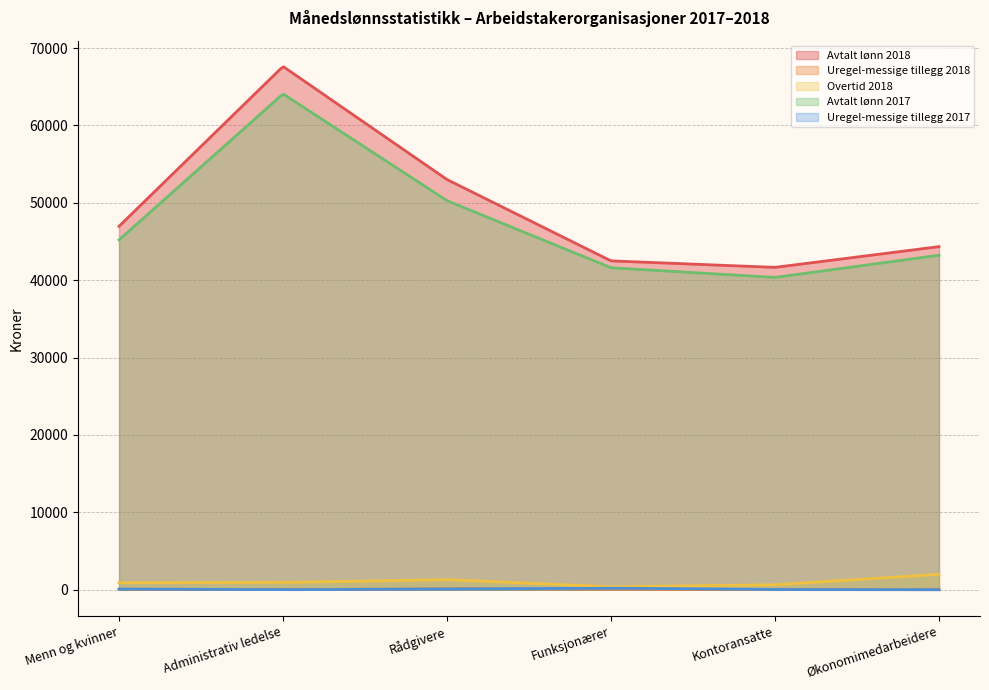

At which category does Uregel-messige tillegg 2018 reach its first local peak?

Rådgivere